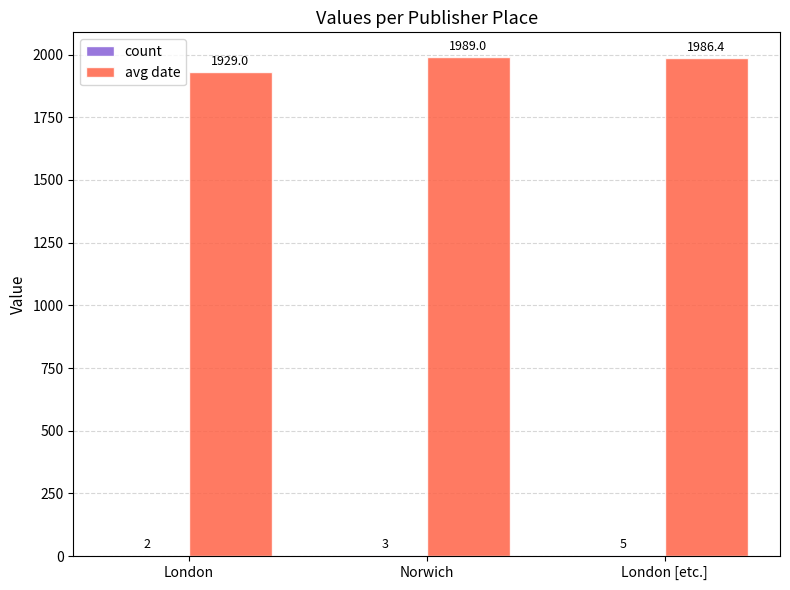

At which category is the sum across all series the highest?

Norwich